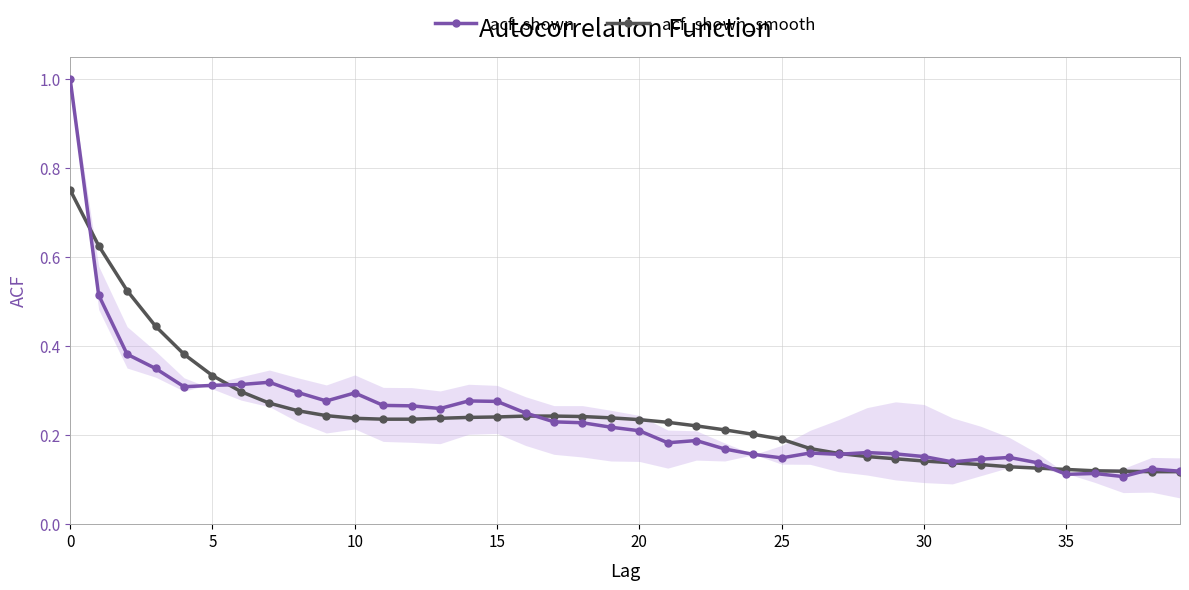

At how many categories does at least one series exceed 0?

40